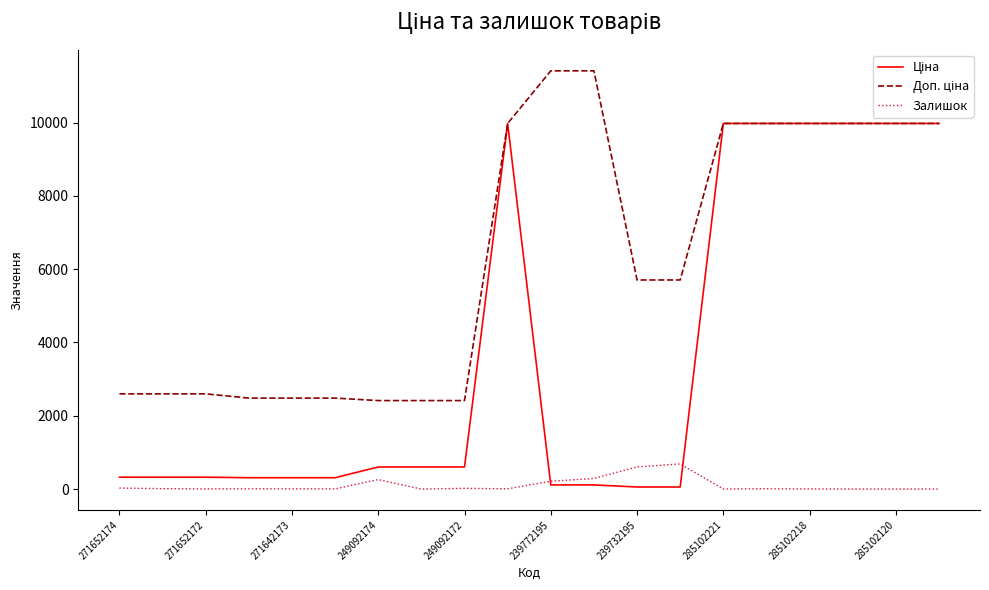

What is the greatest value displayed?

11410.0